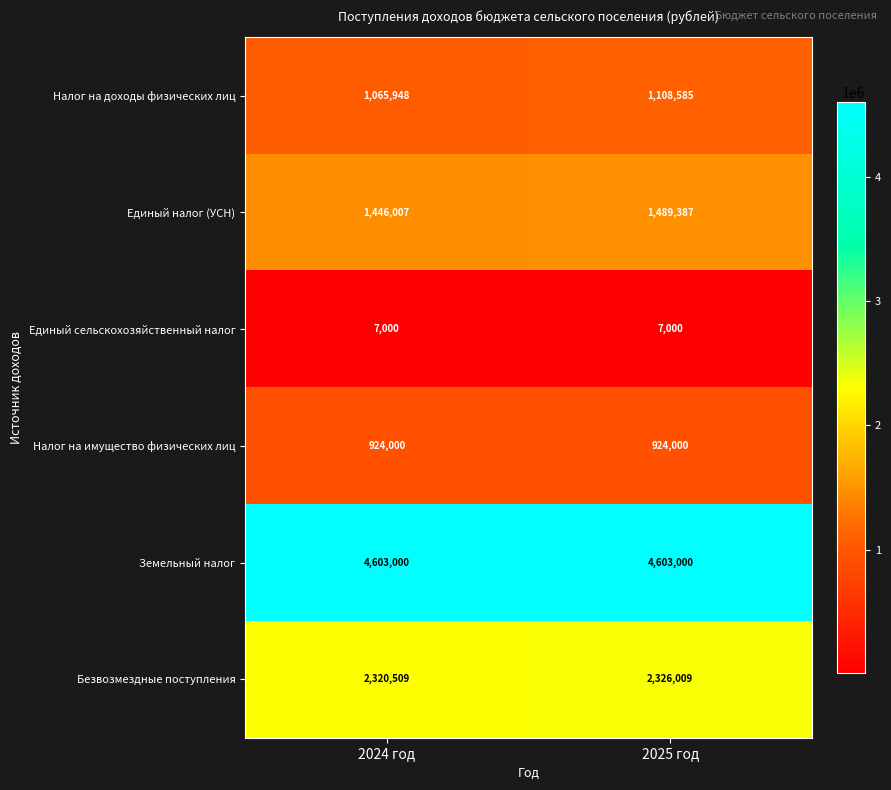

What is the sum of the Безвозмездные поступления values at 2024 год and 2025 год?

4646518